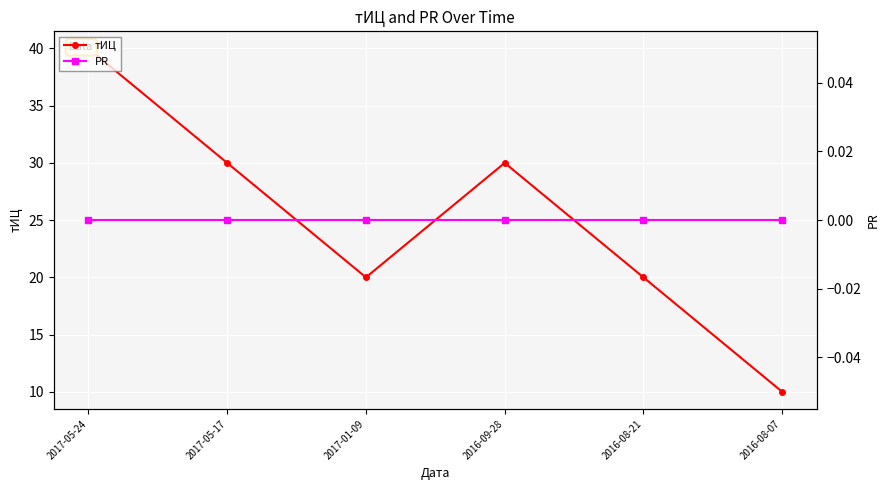

Which series has the widest spread of values?

тИЦ